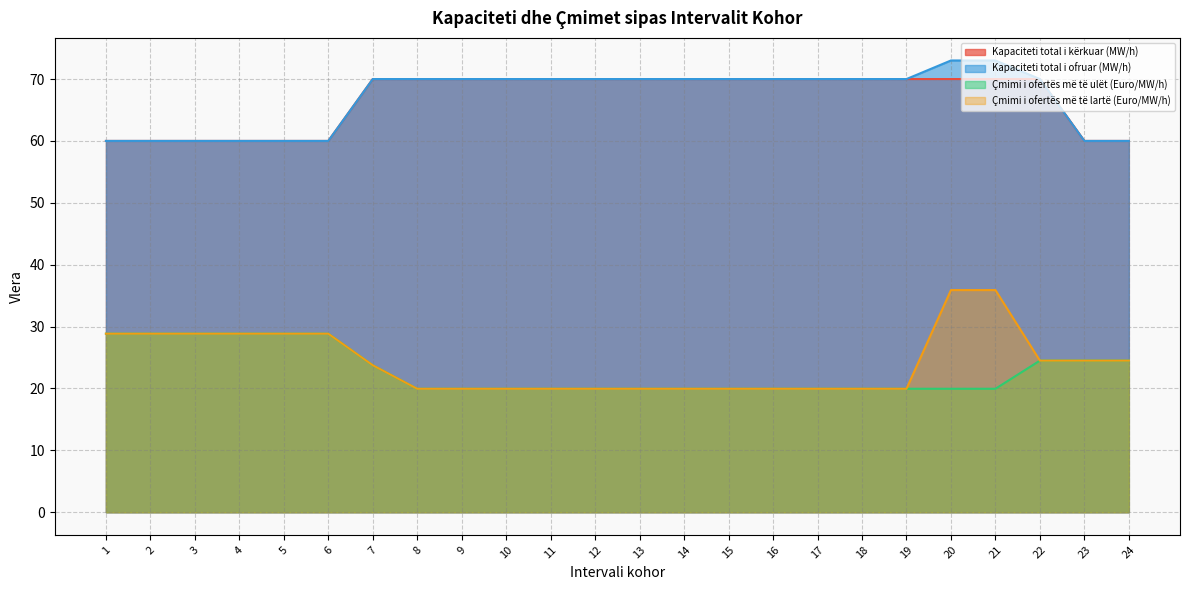

Which series has the largest range (max minus min)?

Çmimi i ofertës më të lartë (Euro/MW/h)